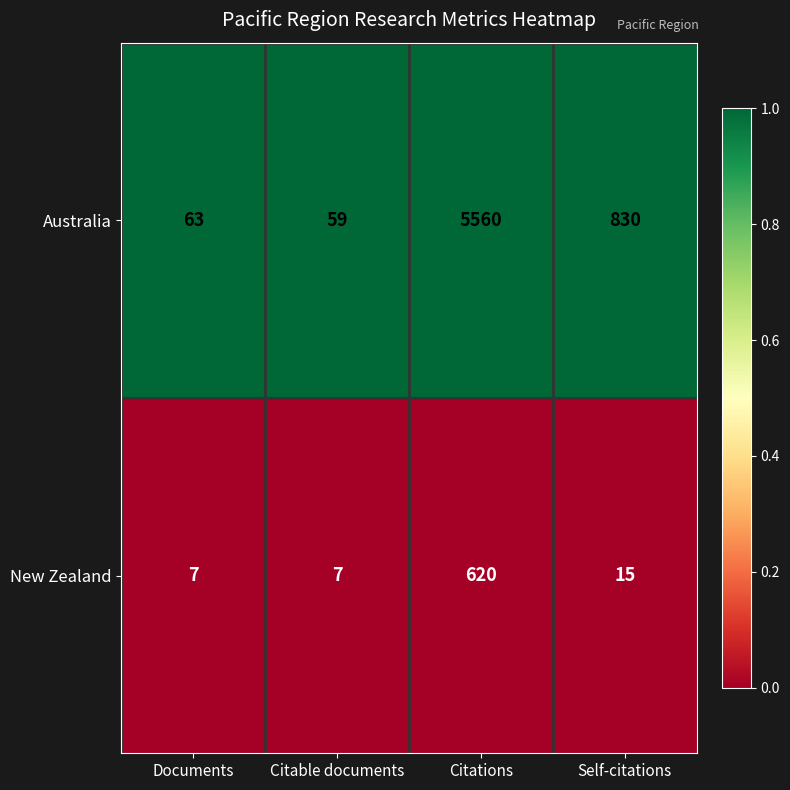

Which series changed the most between Documents and Citations?

Australia